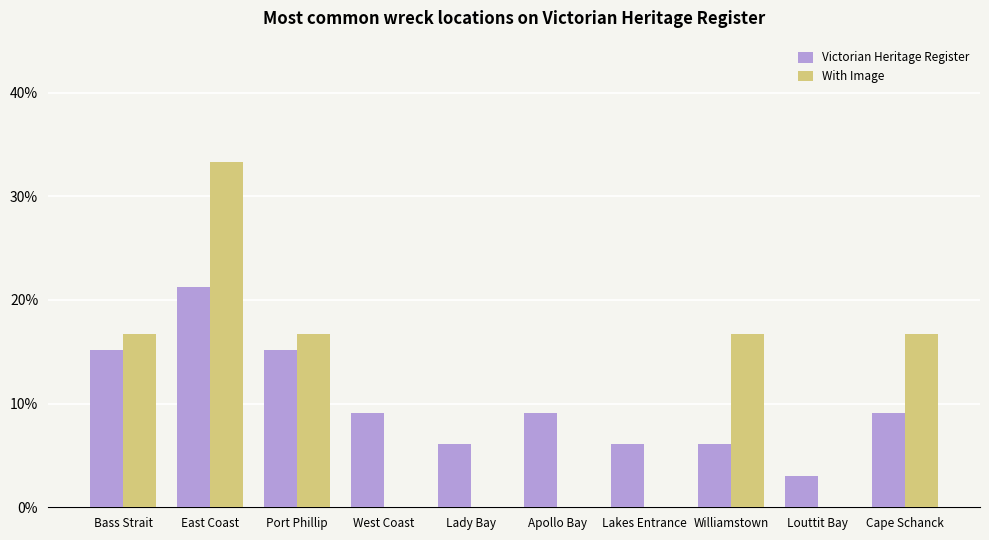

How many series are shown in this chart?

2